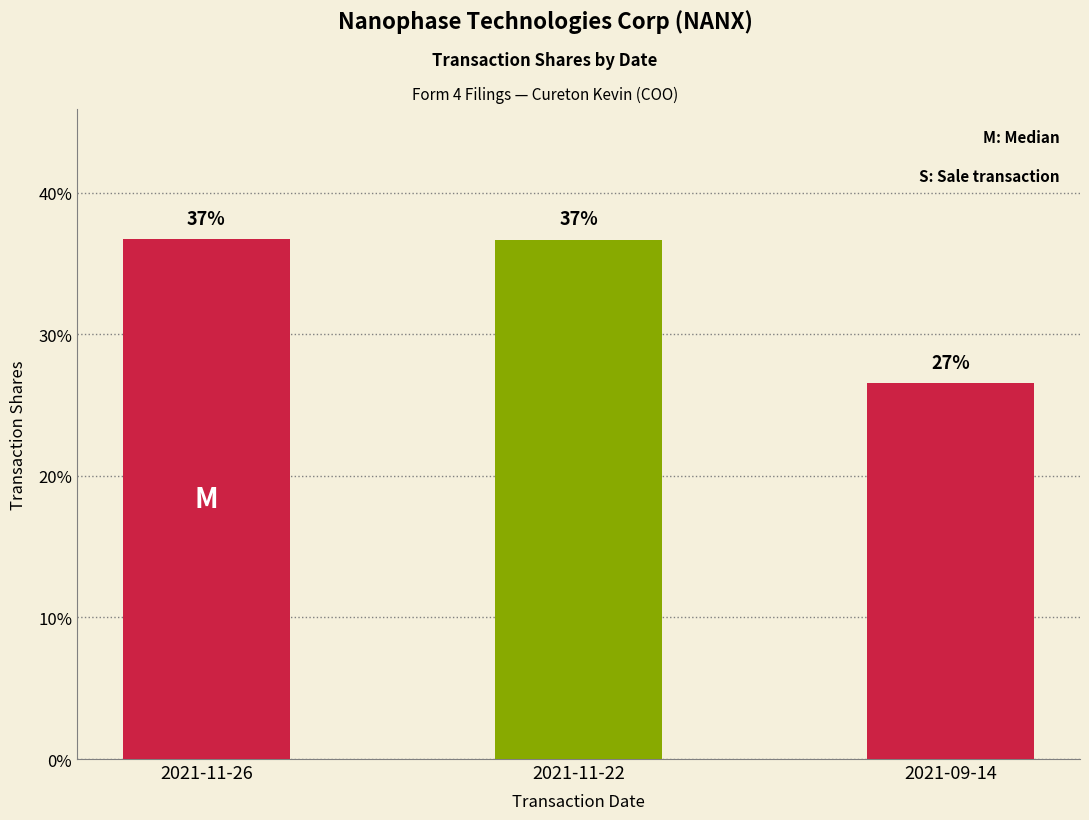

Rank the categories by value from highest to lowest.

2021-11-26, 2021-11-22, 2021-09-14